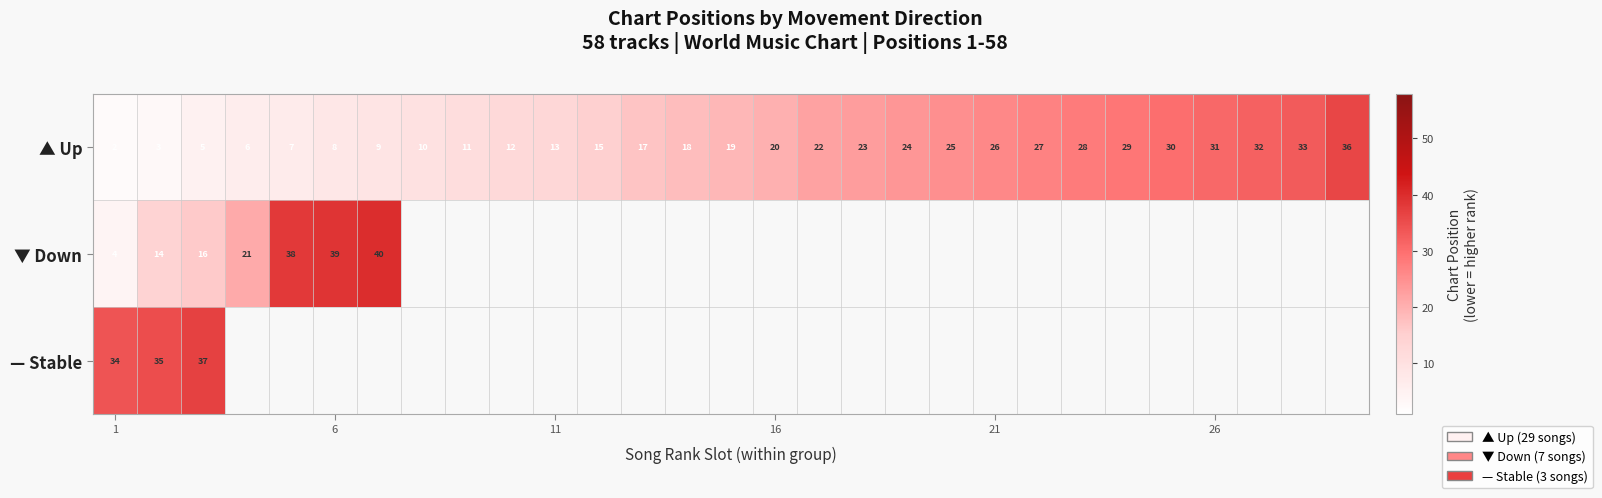

What is the total value across all series at 1?

40